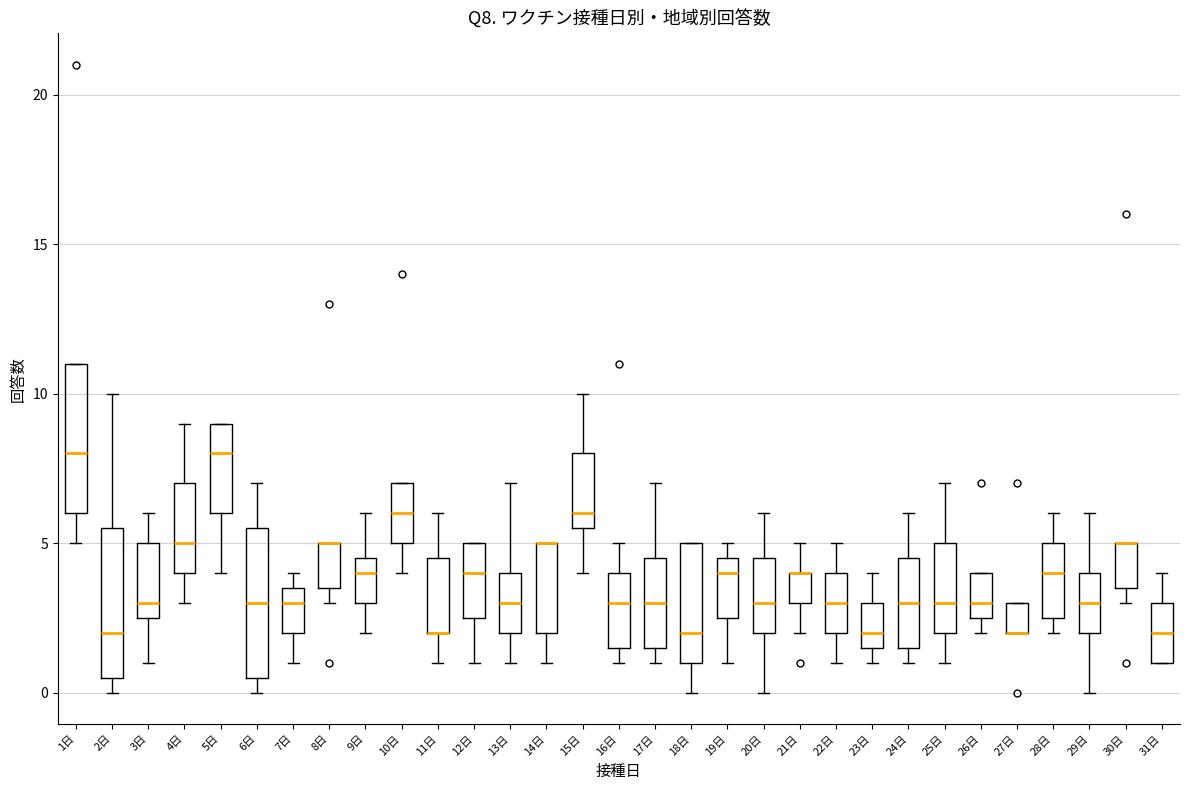

Reading left to right, read every box against the y-axis: the position of its median line, the range the box covers, and the ends of its whiskers. The values are not printed on the chart, so give them approximately, as read against the axis.

1日: median 8.0, box 6.0 to 11.0, whiskers 5.0 to 11.0
2日: median 2.0, box 0.5 to 5.5, whiskers 0.0 to 10.0
3日: median 3.0, box 2.5 to 5.0, whiskers 1.0 to 6.0
4日: median 5.0, box 4.0 to 7.0, whiskers 3.0 to 9.0
5日: median 8.0, box 6.0 to 9.0, whiskers 4.0 to 9.0
6日: median 3.0, box 0.5 to 5.5, whiskers 0.0 to 7.0
7日: median 3.0, box 2.0 to 3.5, whiskers 1.0 to 4.0
8日: median 5.0 (drawn on the box's upper edge), box 3.5 to 5.0, whiskers 3.0 to 5.0
9日: median 4.0, box 3.0 to 4.5, whiskers 2.0 to 6.0
10日: median 6.0, box 5.0 to 7.0, whiskers 4.0 to 7.0
11日: median 2.0 (drawn on the box's lower edge), box 2.0 to 4.5, whiskers 1.0 to 6.0
12日: median 4.0, box 2.5 to 5.0, whiskers 1.0 to 5.0
13日: median 3.0, box 2.0 to 4.0, whiskers 1.0 to 7.0
14日: median 5.0 (drawn on the box's upper edge), box 2.0 to 5.0, whiskers 1.0 to 5.0
15日: median 6.0, box 5.5 to 8.0, whiskers 4.0 to 10.0
16日: median 3.0, box 1.5 to 4.0, whiskers 1.0 to 5.0
17日: median 3.0, box 1.5 to 4.5, whiskers 1.0 to 7.0
18日: median 2.0, box 1.0 to 5.0, whiskers 0.0 to 5.0
19日: median 4.0, box 2.5 to 4.5, whiskers 1.0 to 5.0
20日: median 3.0, box 2.0 to 4.5, whiskers 0.0 to 6.0
21日: median 4.0 (drawn on the box's upper edge), box 3.0 to 4.0, whiskers 2.0 to 5.0
22日: median 3.0, box 2.0 to 4.0, whiskers 1.0 to 5.0
23日: median 2.0, box 1.5 to 3.0, whiskers 1.0 to 4.0
24日: median 3.0, box 1.5 to 4.5, whiskers 1.0 to 6.0
25日: median 3.0, box 2.0 to 5.0, whiskers 1.0 to 7.0
26日: median 3.0, box 2.5 to 4.0, whiskers 2.0 to 4.0
27日: median 2.0 (drawn on the box's lower edge), box 2.0 to 3.0, whiskers 2.0 to 3.0
28日: median 4.0, box 2.5 to 5.0, whiskers 2.0 to 6.0
29日: median 3.0, box 2.0 to 4.0, whiskers 0.0 to 6.0
30日: median 5.0 (drawn on the box's upper edge), box 3.5 to 5.0, whiskers 3.0 to 5.0
31日: median 2.0, box 1.0 to 3.0, whiskers 1.0 to 4.0